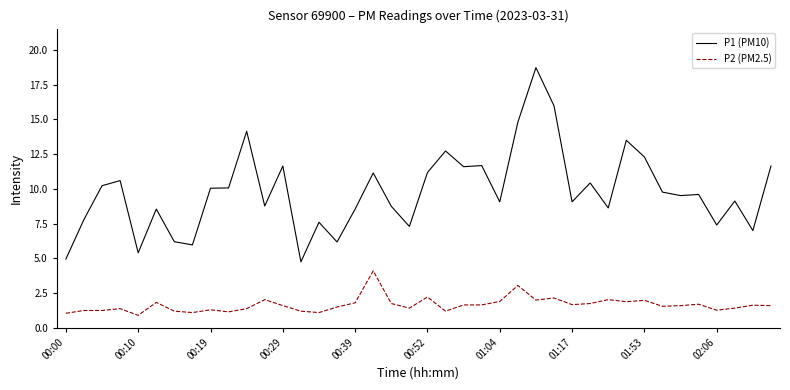

Which series has the largest range (max minus min)?

P1 (PM10)